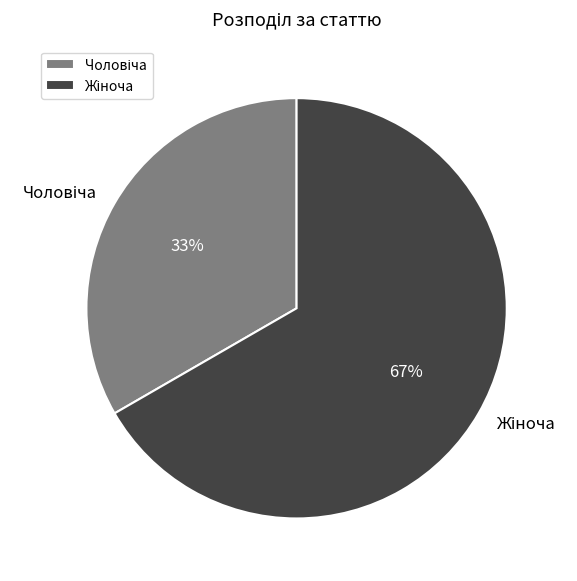

Does any single category account for the majority?

Yes